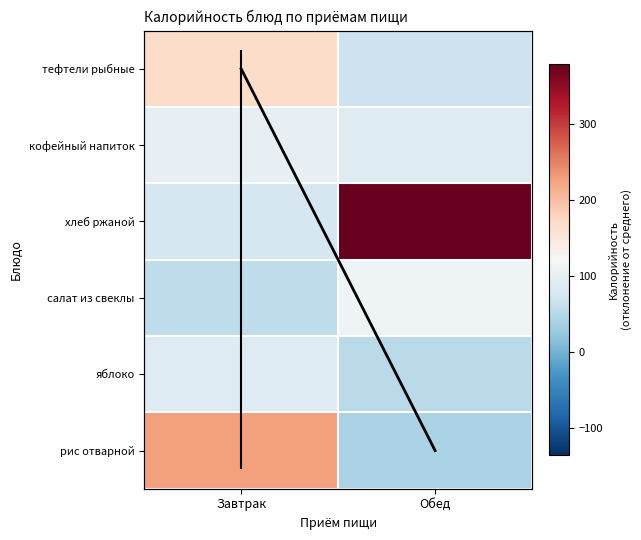

The кофейный напиток series shows 153 at Обед. True or false?

False